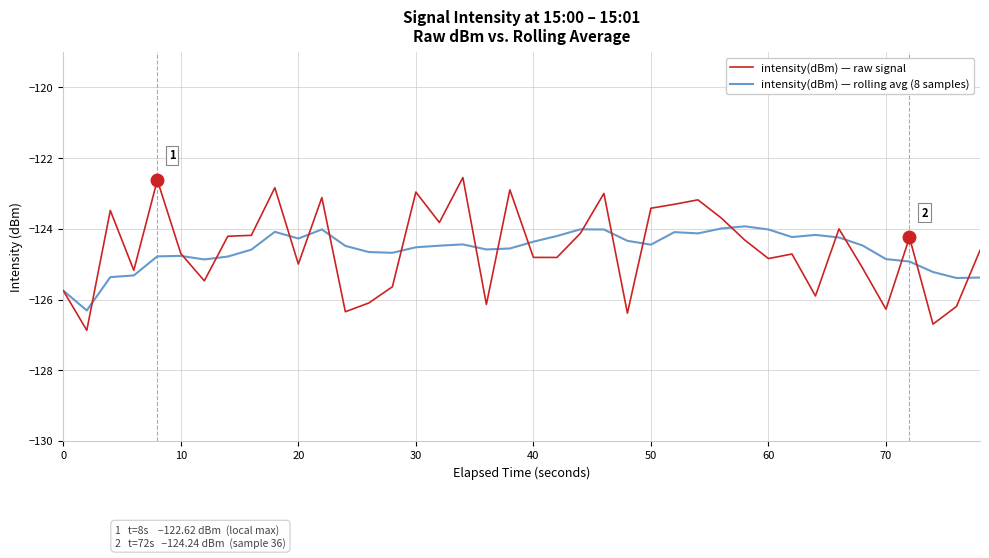

True or false: intensity(dBm) — raw signal and intensity(dBm) — rolling avg (8 samples) cross at least once.

True